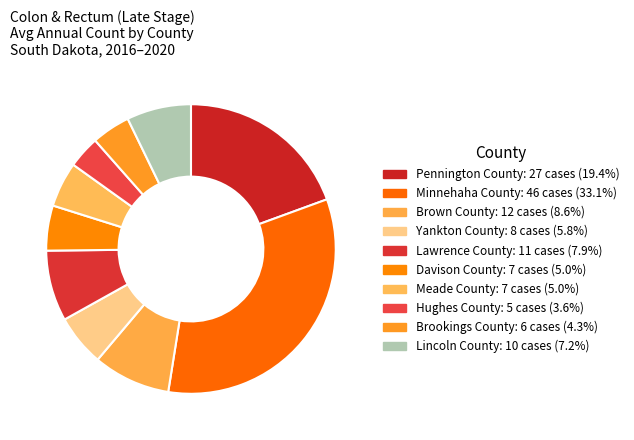

Count the number of slices in the pie.

10